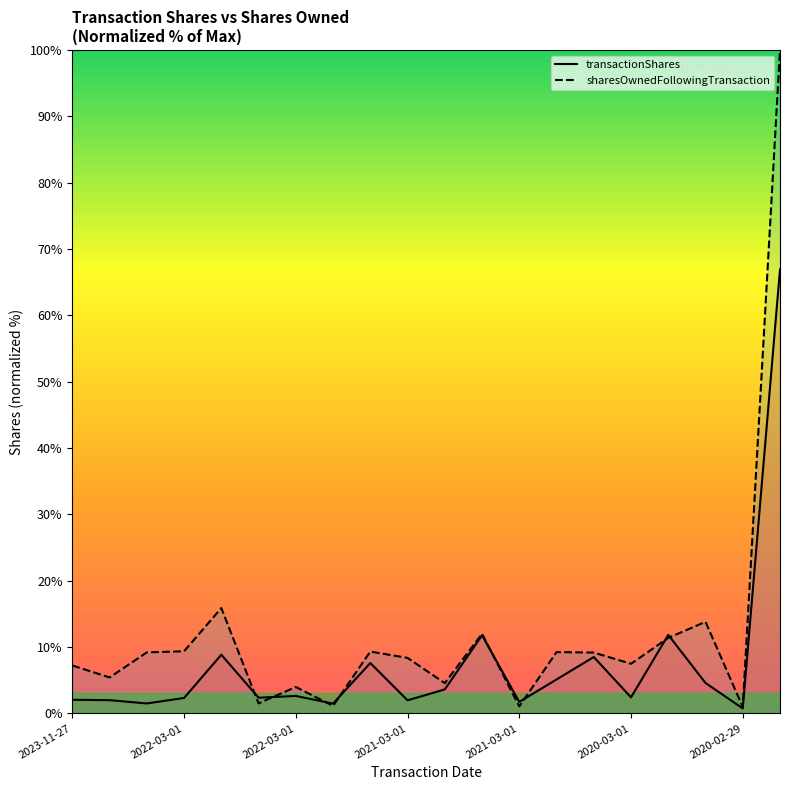

True or false: sharesOwnedFollowingTransaction and transactionShares intersect in this chart.

True